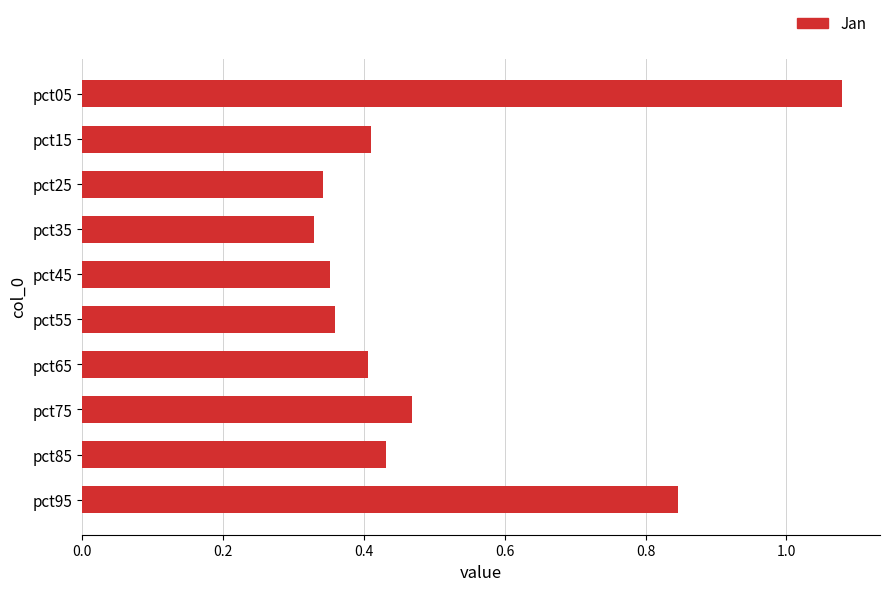

Which label corresponds to the smallest value in the chart?

pct35